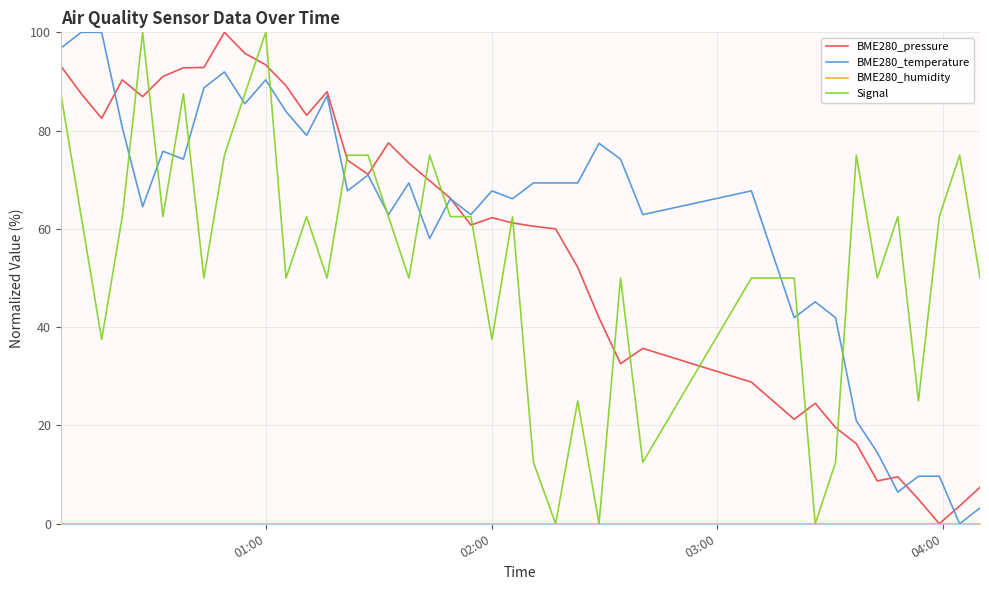

True or false: BME280_pressure and Signal cross at least once.

True